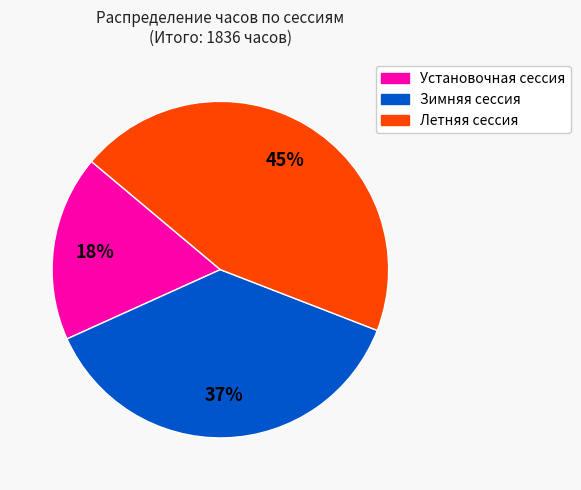

Does any single category account for the majority?

No